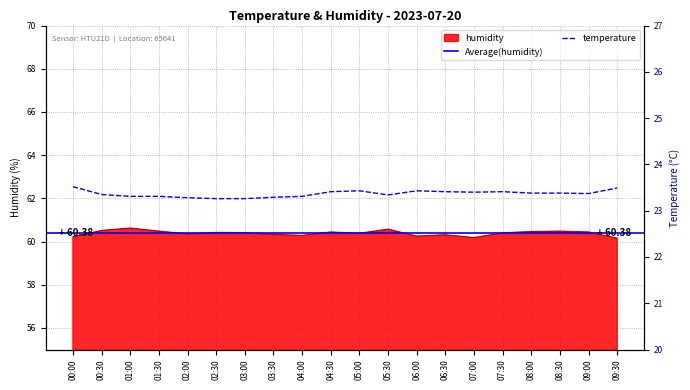

What is the difference between the second highest and minimum values in the temperature series?

0.2